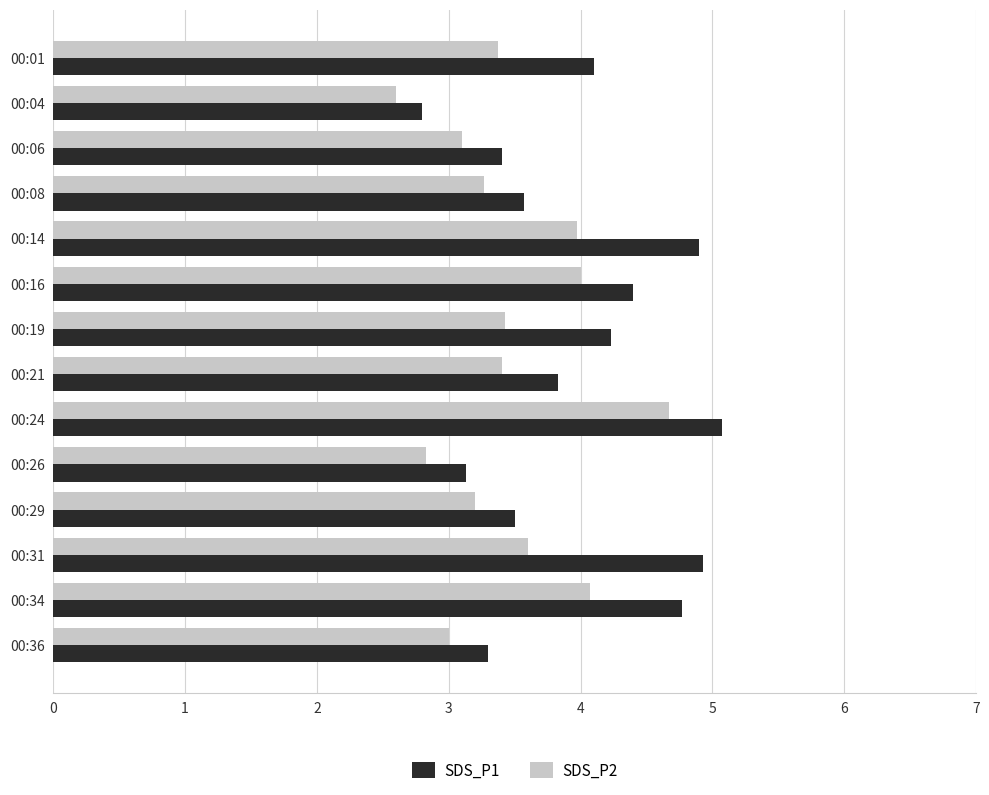

What are all the series names shown in the legend?

SDS_P1, SDS_P2